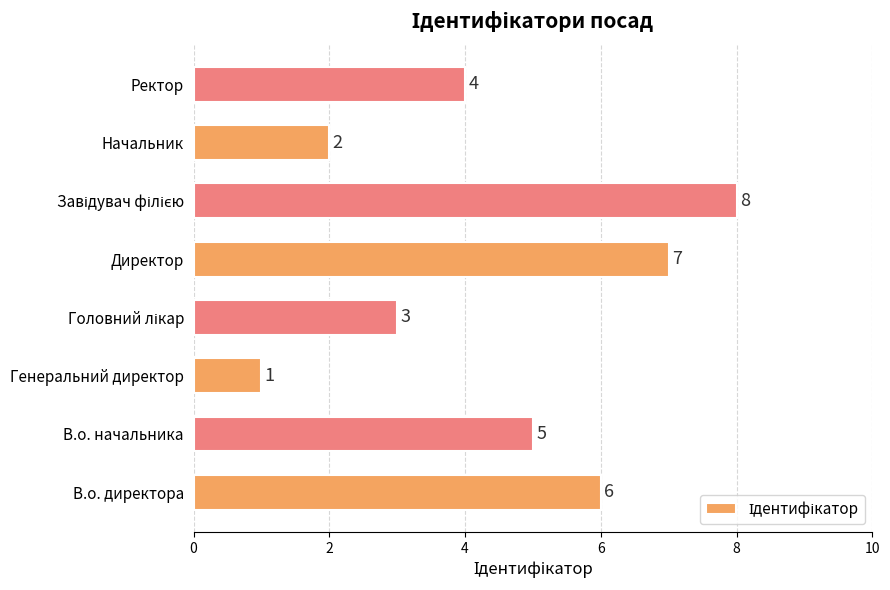

How many values are between 3 and 7?

5